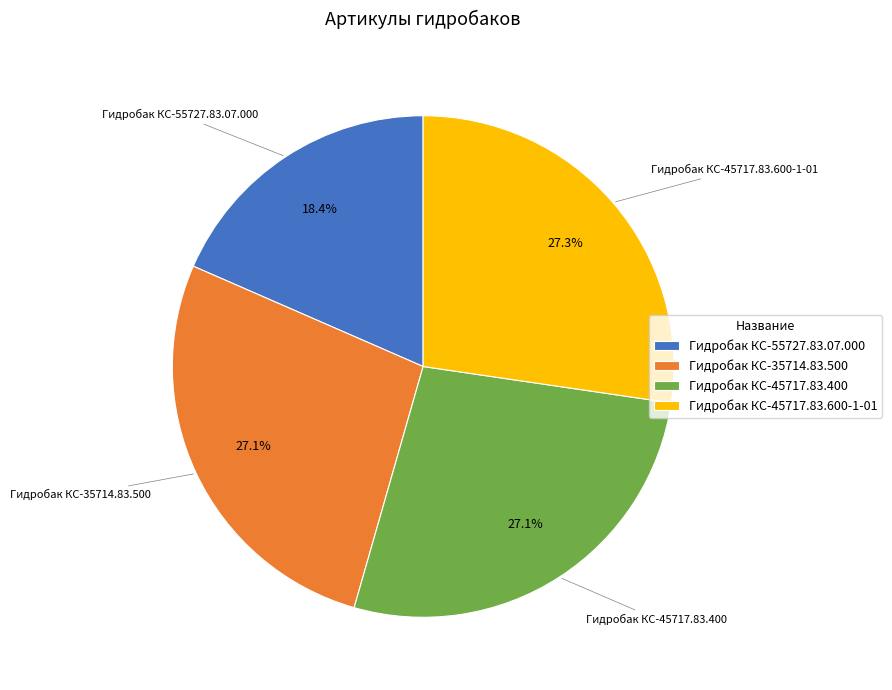

Is there a majority slice in this chart?

No